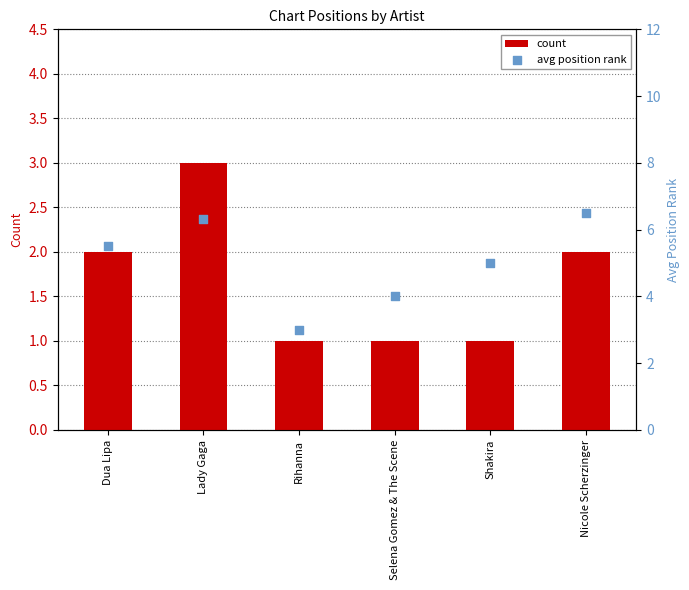

Which series contains the lowest Y value?

count